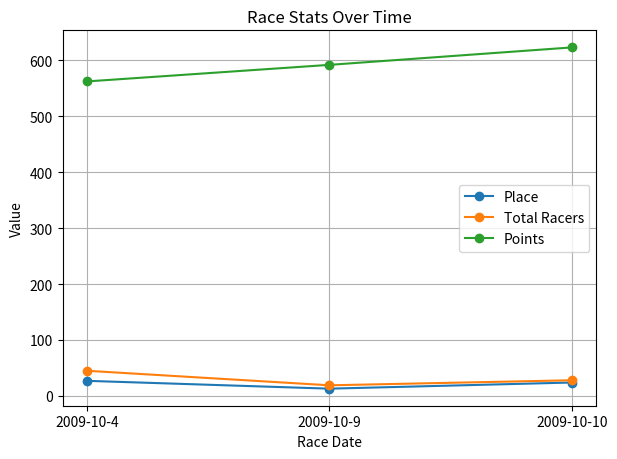

What is the value of the Points point at the 1st from the left?

562.2